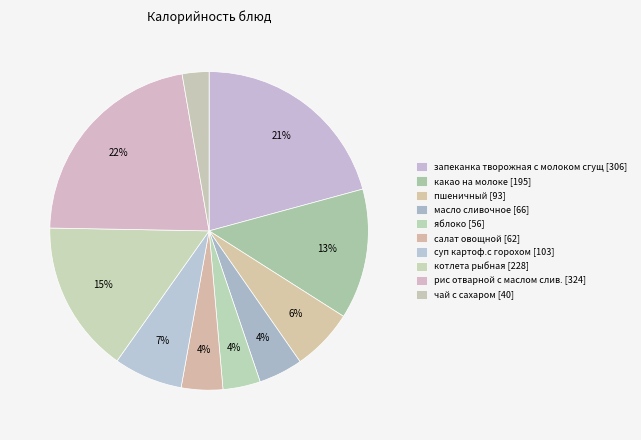

Do пшеничный and чай с сахаром together represent more than half of the pie?

No